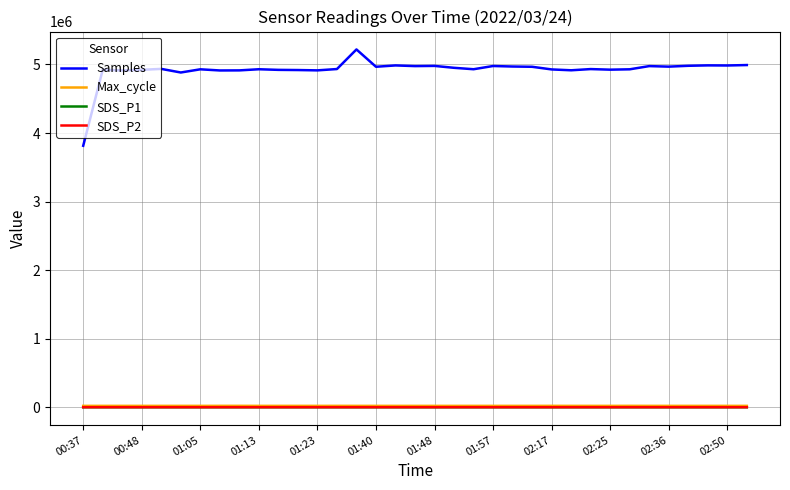

True or false: Samples and SDS_P1 intersect in this chart.

False